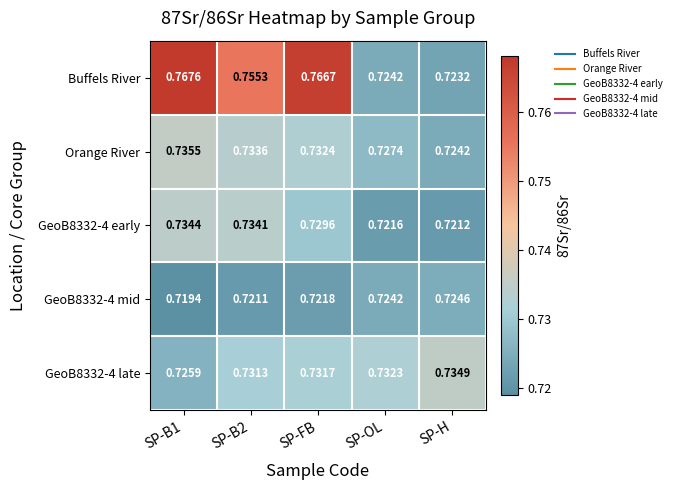

Between SP-B1 and SP-B2, which series saw the biggest shift?

Buffels River